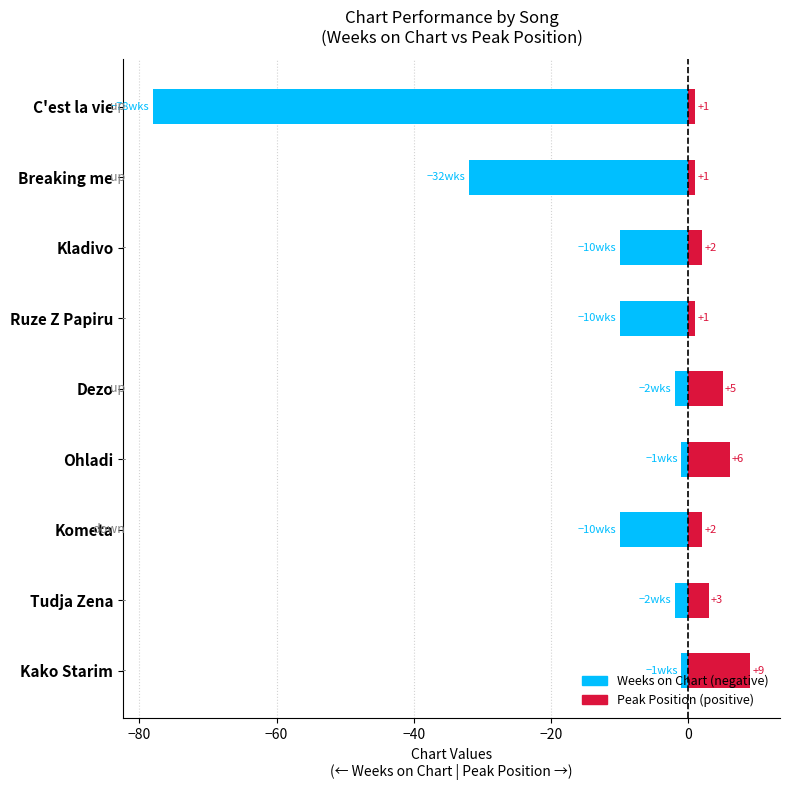

Which series has the largest total across all categories?

Peak Position